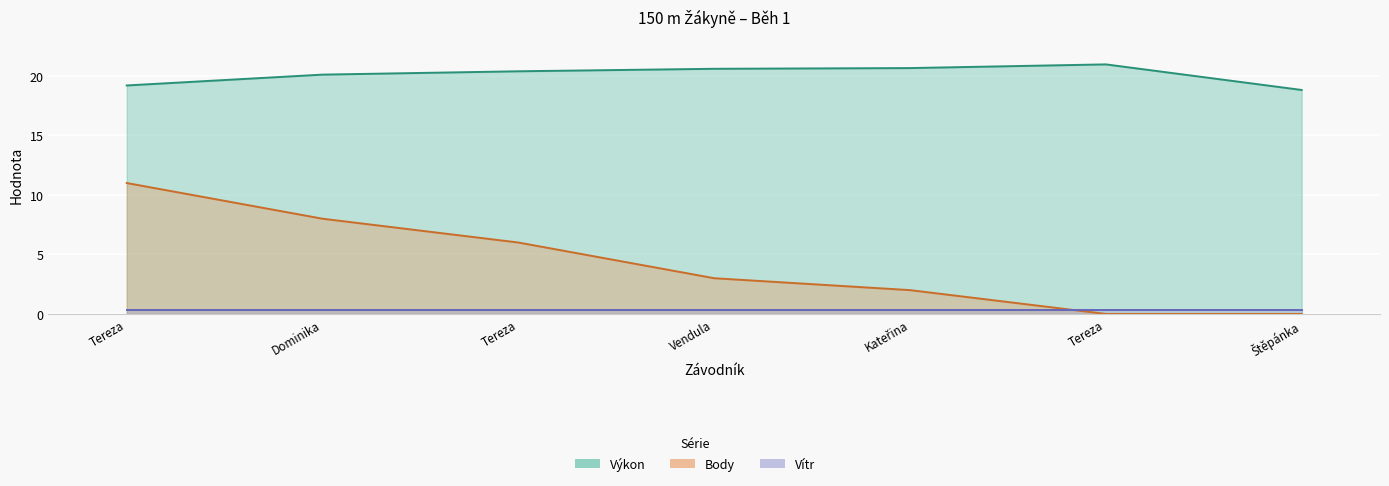

What value does the Výkon series have at Kateřina?

20.7